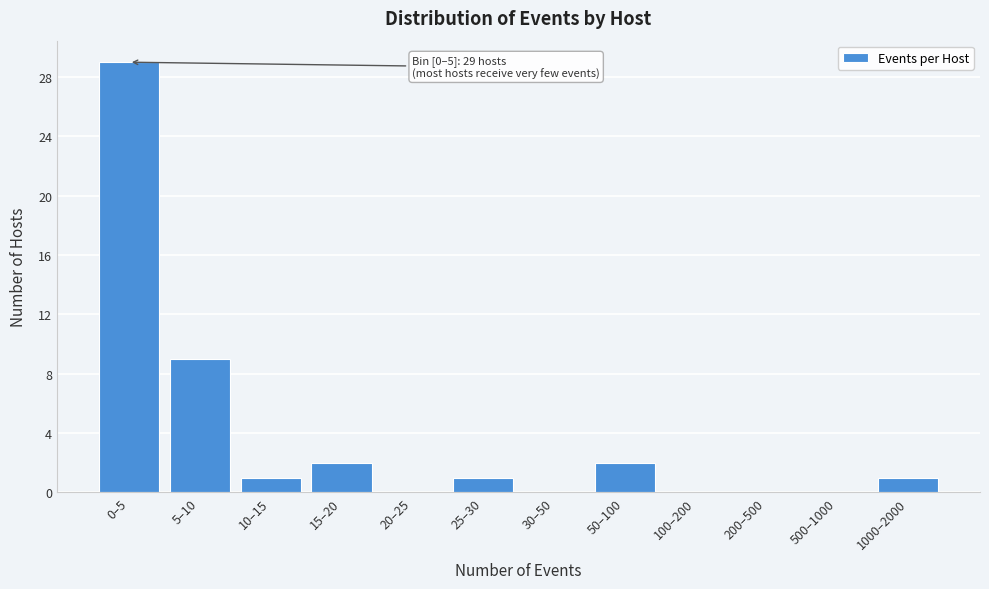

What is the maximum value shown in the chart?

29